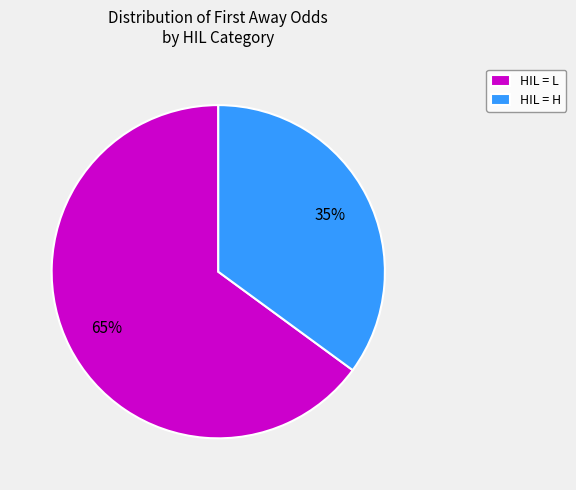

Combined, do HIL = L and HIL = H account for over 50%?

Yes